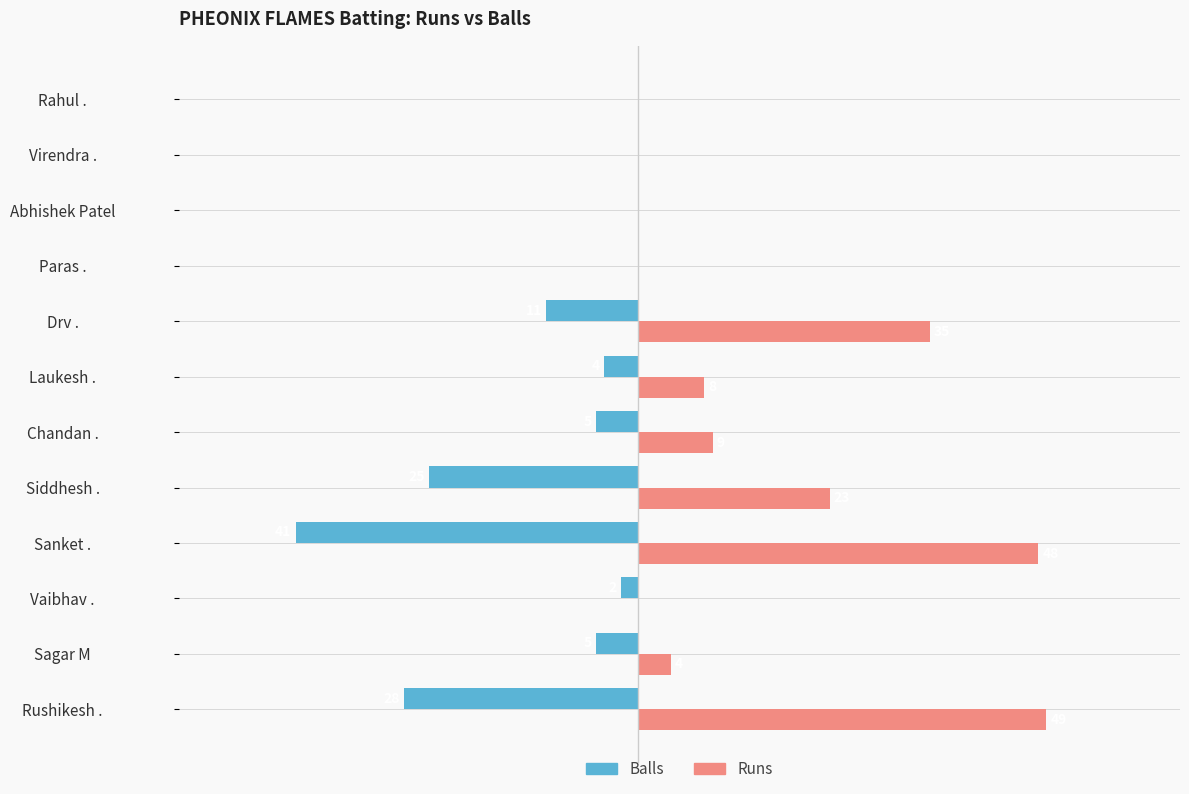

Is the value of Runs at Sanket . greater than the value of Balls at Virendra .?

Yes